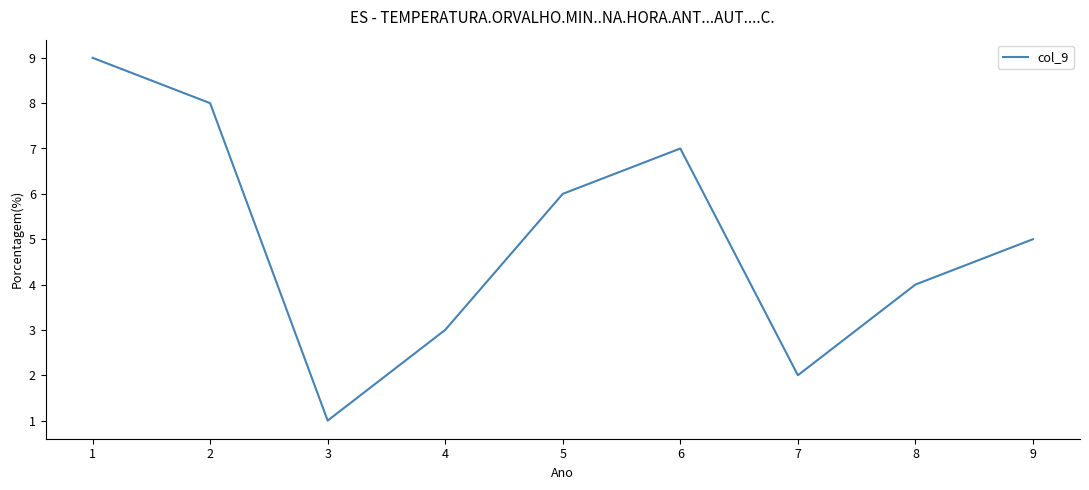

Between 4 and 2, which is larger?

2